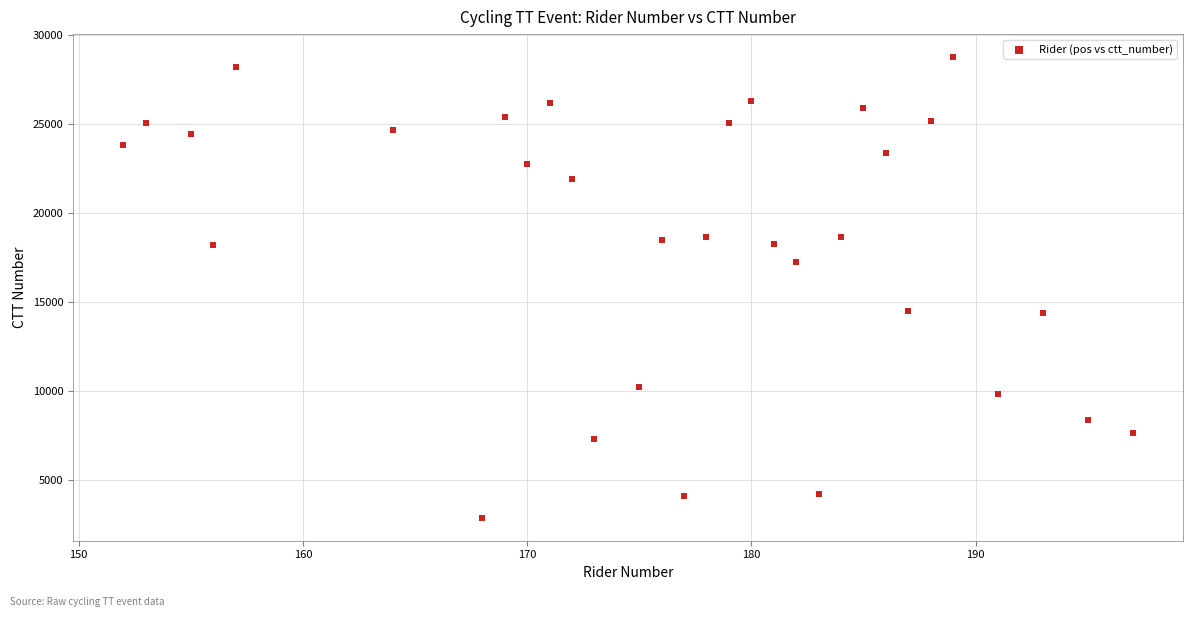

What is the range of X values (max minus min)?

45